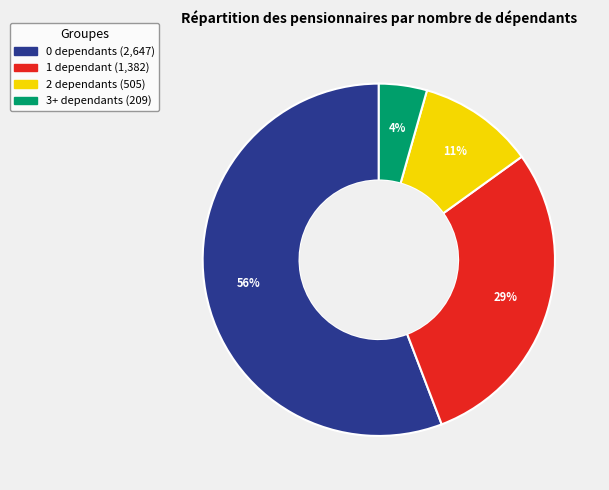

To the nearest percent, what portion does 1 dependant represent?

29%